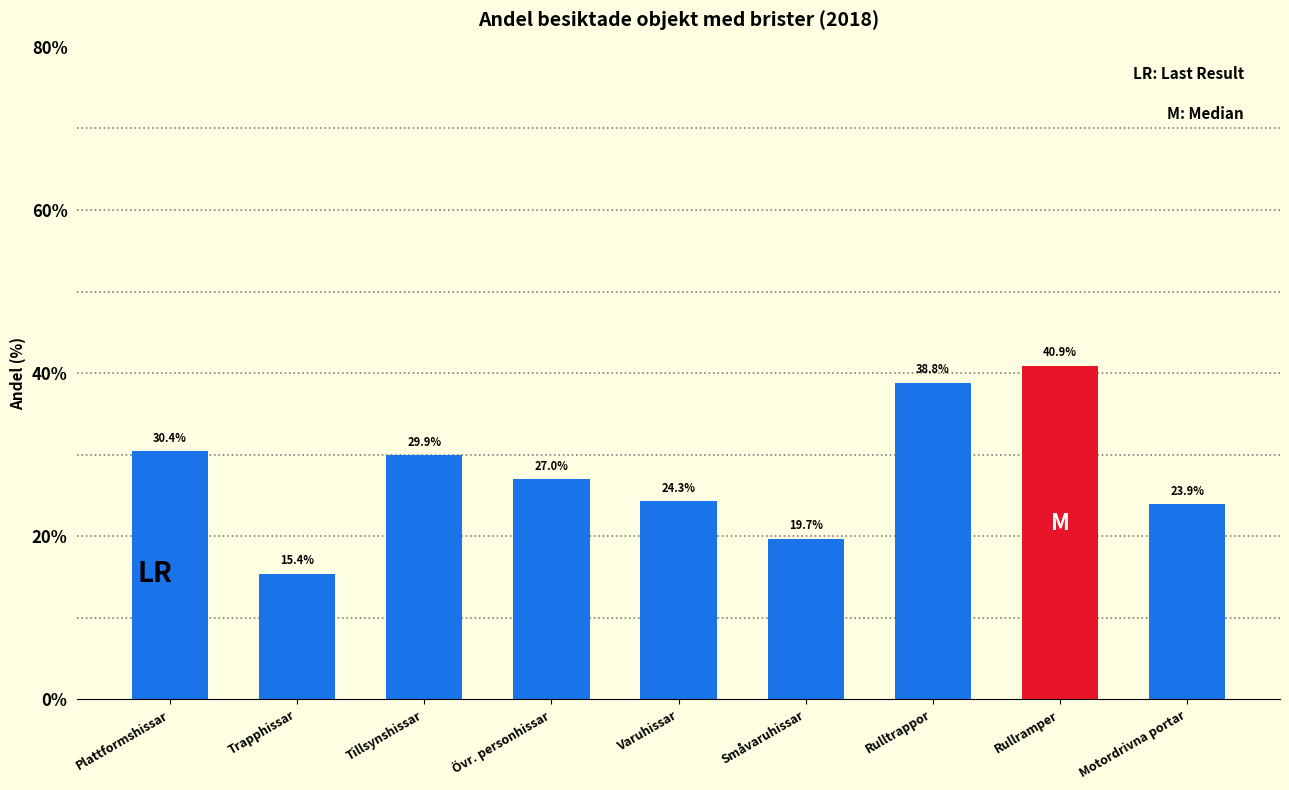

Reading left to right, transcribe all the data shown in this chart.

Plattformshissar=30.4	Trapphissar=15.4	Tillsynshissar=29.9	Övr. personhissar=27.0	Varuhissar=24.3	Småvaruhissar=19.7	Rulltrappor=38.8	Rullramper=40.9	Motordrivna portar=23.9